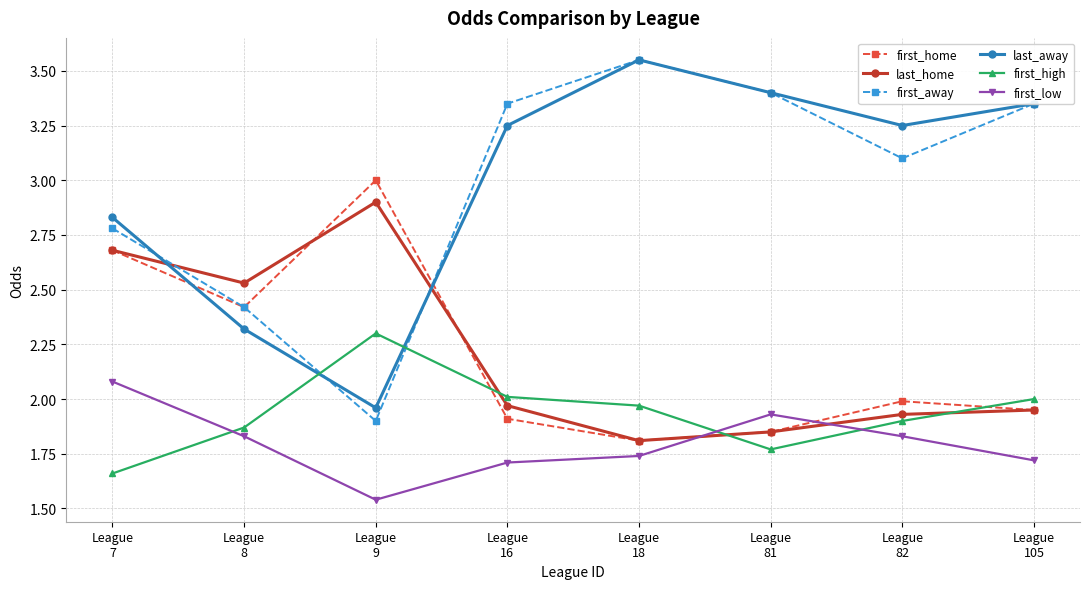

How many data points in first_away are less than 3?

3